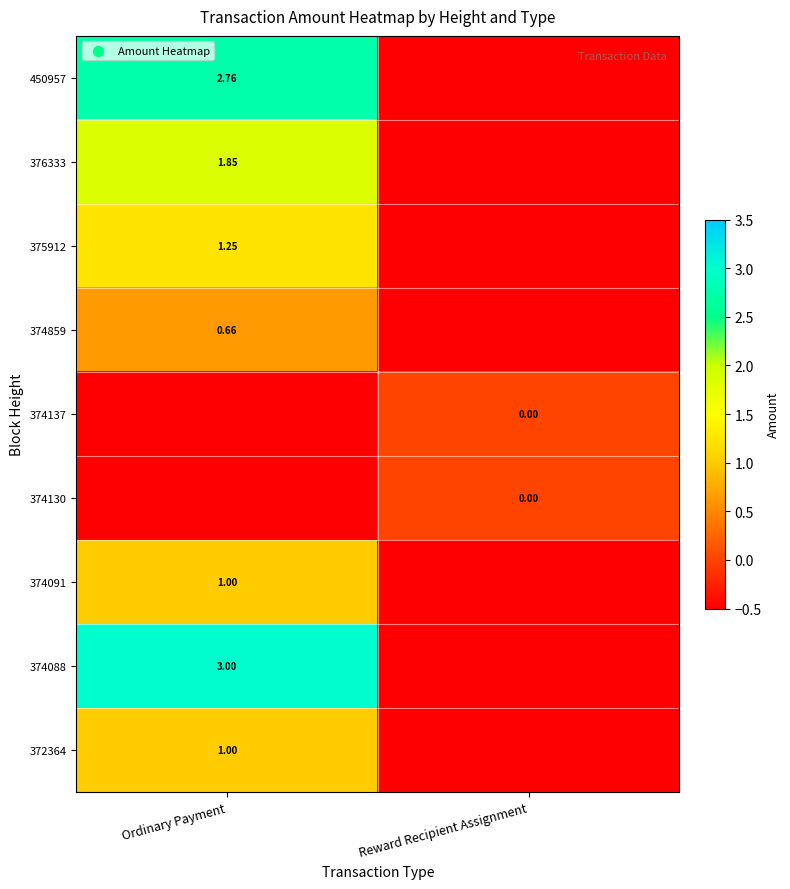

Is the value of 376333 at Ordinary Payment greater than the value of 372364 at Ordinary Payment?

Yes